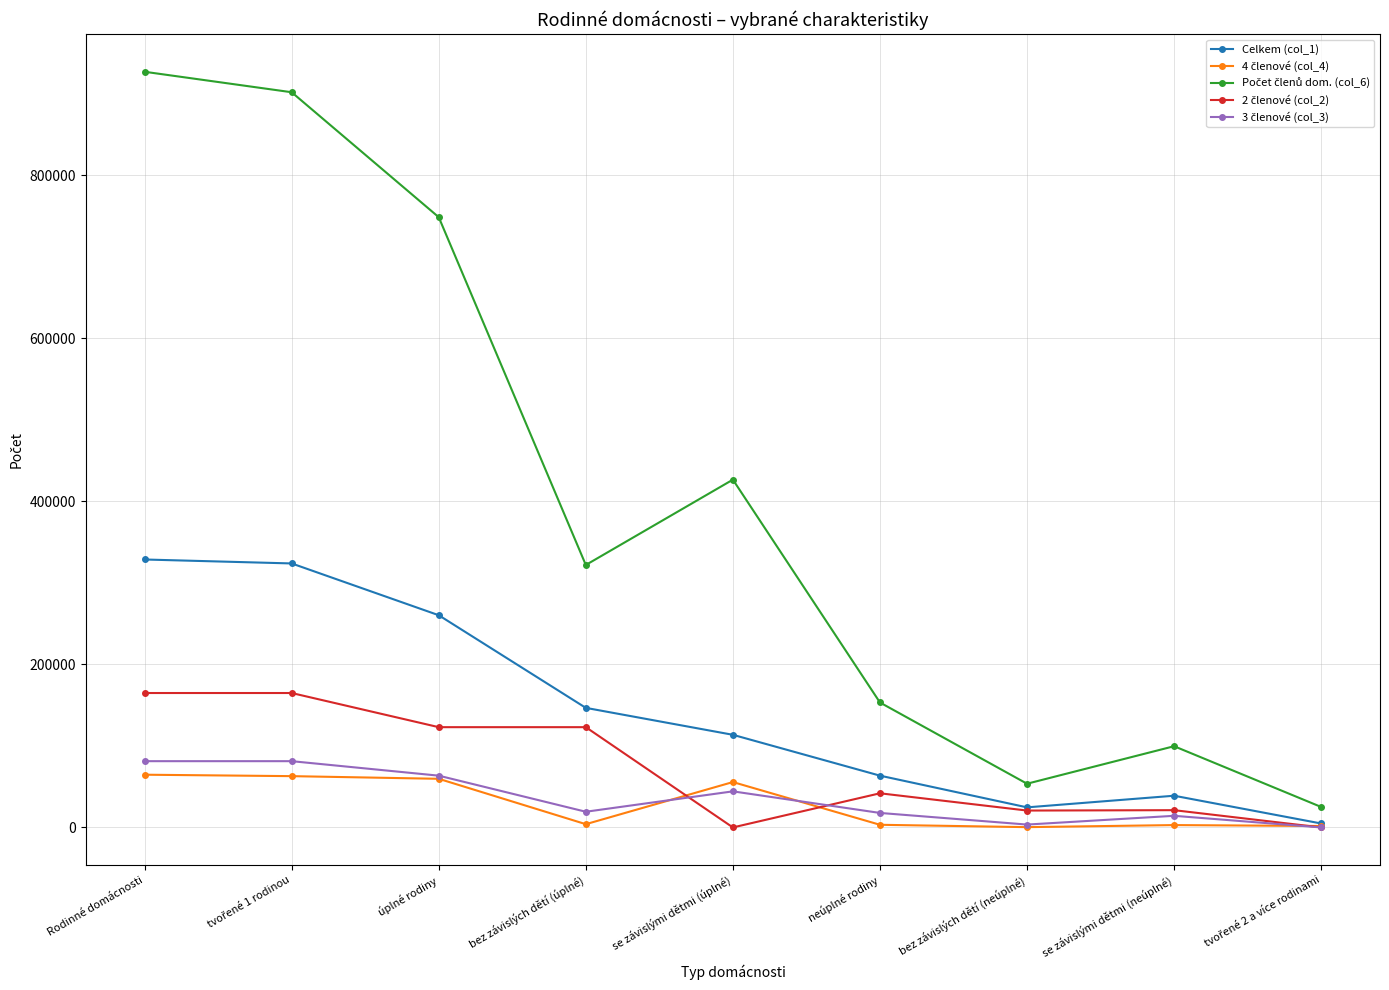

Count the number of data series in this chart.

5